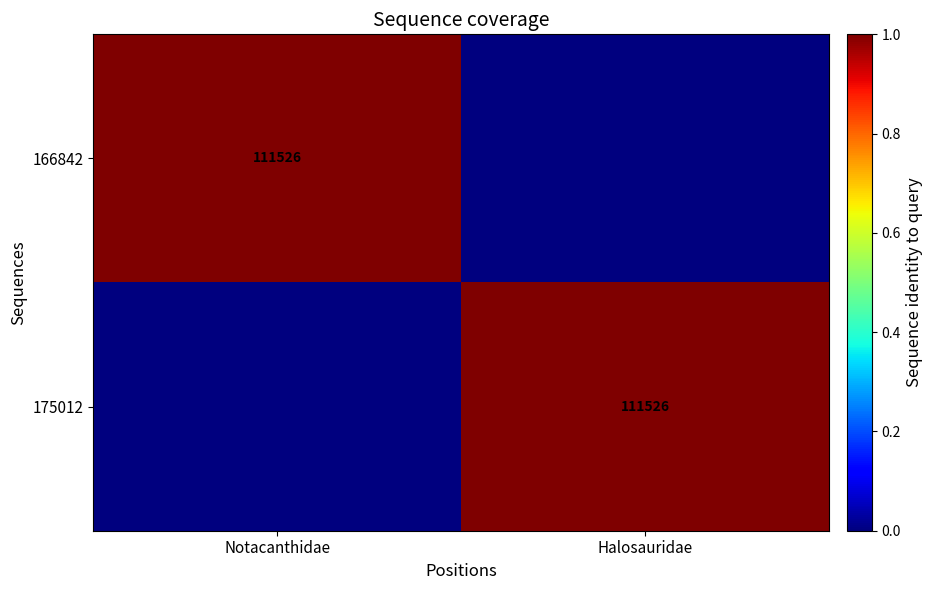

At which category does the chart reach its peak across all series?

Notacanthidae